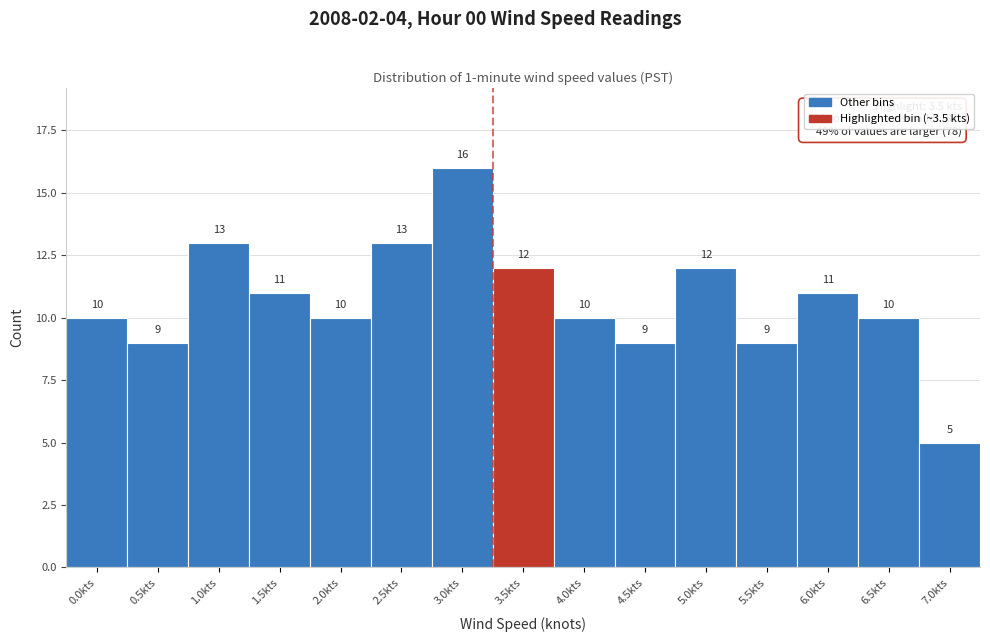

Reading left to right, extract all data points from this chart.

10	9	13	11	10	13	16	12	10	9	12	9	11	10	5